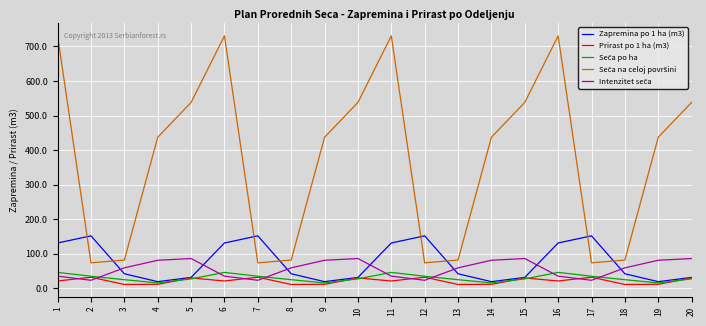

What is the difference between the highest and lowest values at 5?

511.0